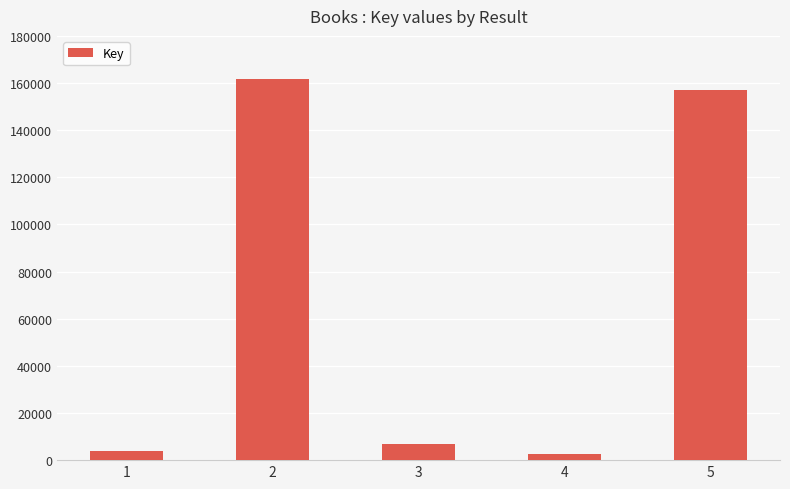

What is the value of the 5th bar from the left?

157048